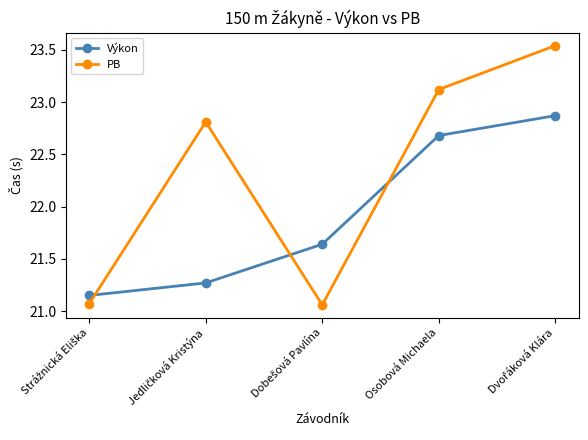

What is the difference between the maximum and minimum values in the PB series?

2.5